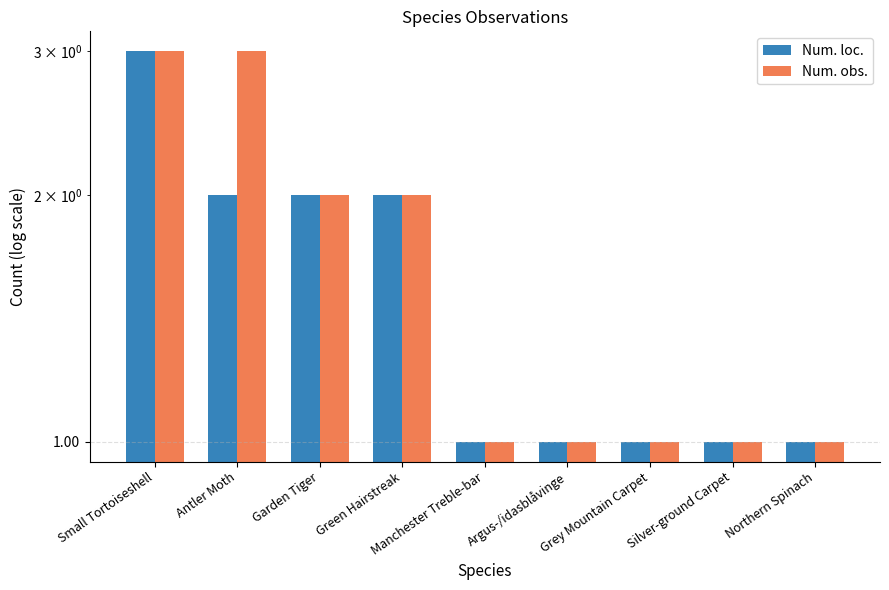

List the series in order of their overall mean, lowest first.

Num. loc., Num. obs.